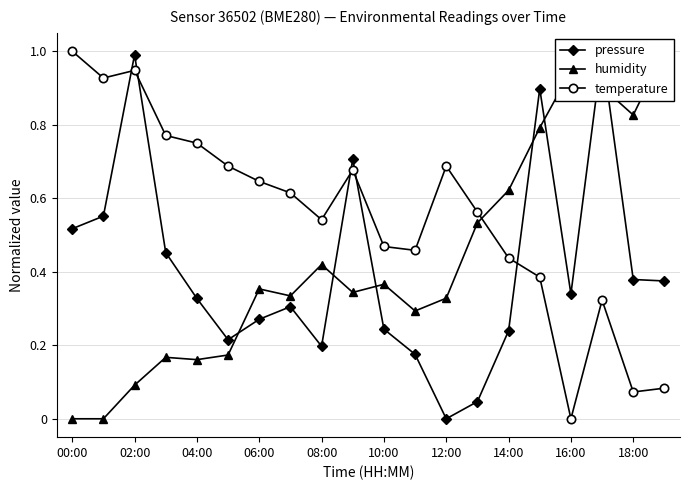

How many interior local valleys does the humidity series have?

5